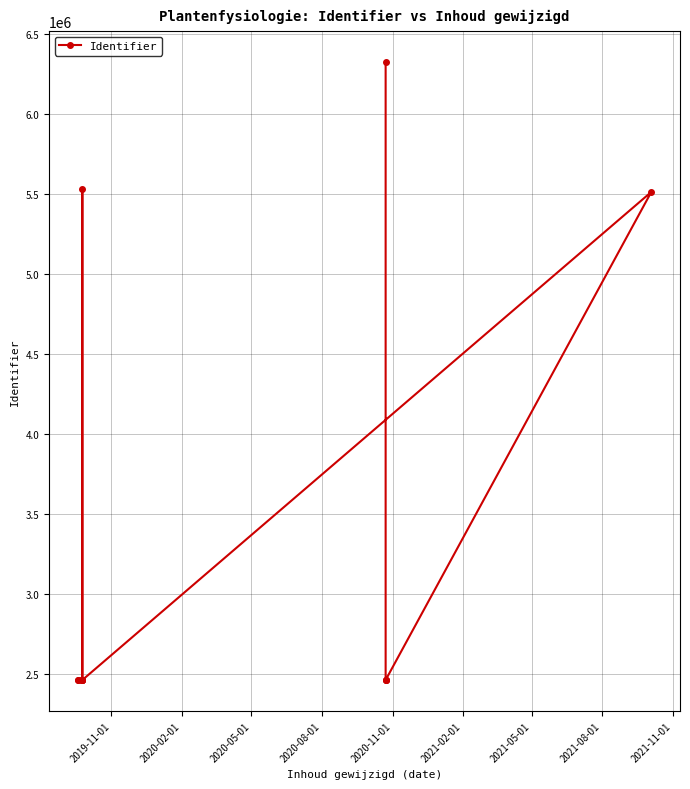

What is the label of the 13th point from the right?

2019-11-01